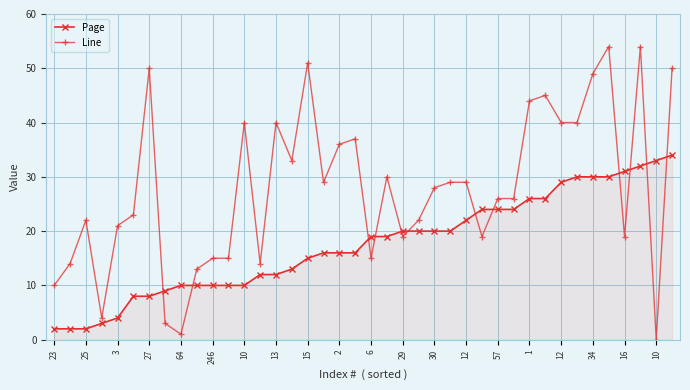

Reading left to right, transcribe all the data shown in this chart.

Page: 2	2	2	3	4	8	8	9	10	10	10	10	10	12	12	13	15	16	16	16	19	19	20	20	20	20	22	24	24	24	26	26	29	30	30	30	31	32	33	34
Line: 10	14	22	4	21	23	50	3	1	13	15	15	40	14	40	33	51	29	36	37	15	30	19	22	28	29	29	19	26	26	44	45	40	40	49	54	19	54	0	50